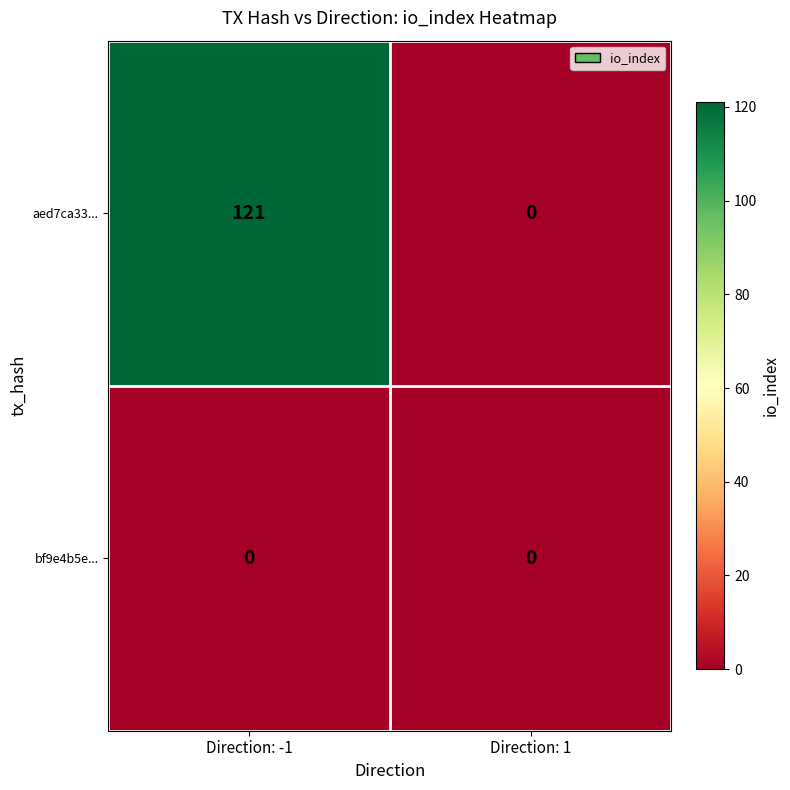

Reading left to right, list all the values displayed in this chart.

aed7ca33...: Direction: -1=121	Direction: 1=0
bf9e4b5e...: Direction: -1=0	Direction: 1=0